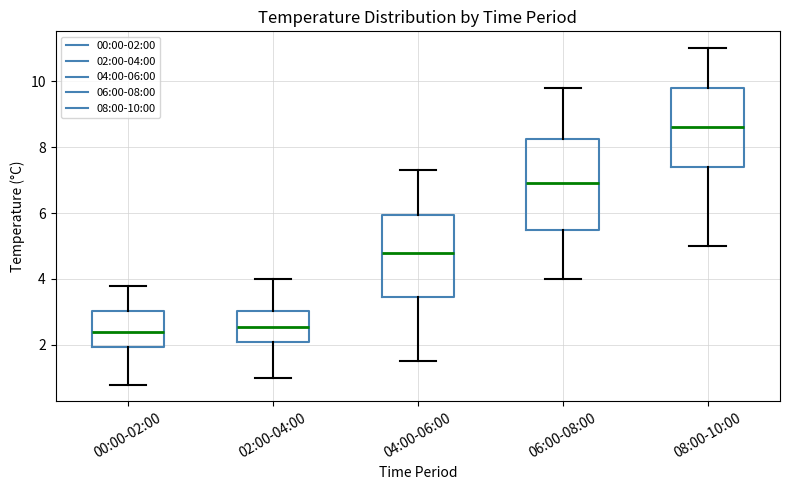

Reading left to right, read every box against the y-axis: the position of its median line, the range the box covers, and the ends of its whiskers. The values are not printed on the chart, so give them approximately, as read against the axis.

00:00-02:00: median 2.4, box 2.0 to 3.0, whiskers 0.8 to 3.8
02:00-04:00: median 2.6, box 2.2 to 3.0, whiskers 1.0 to 4.0
04:00-06:00: median 4.8, box 3.4 to 6.0, whiskers 1.6 to 7.4
06:00-08:00: median 7.0, box 5.4 to 8.2, whiskers 4.0 to 9.8
08:00-10:00: median 8.6, box 7.4 to 9.8, whiskers 5.0 to 11.0